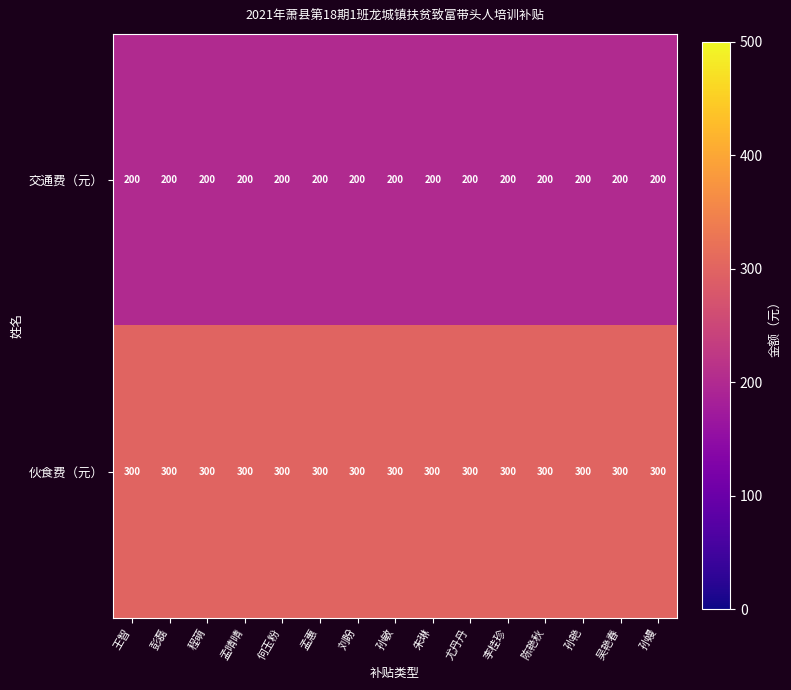

What is the spread (max minus min) of values at 朱琳?

100